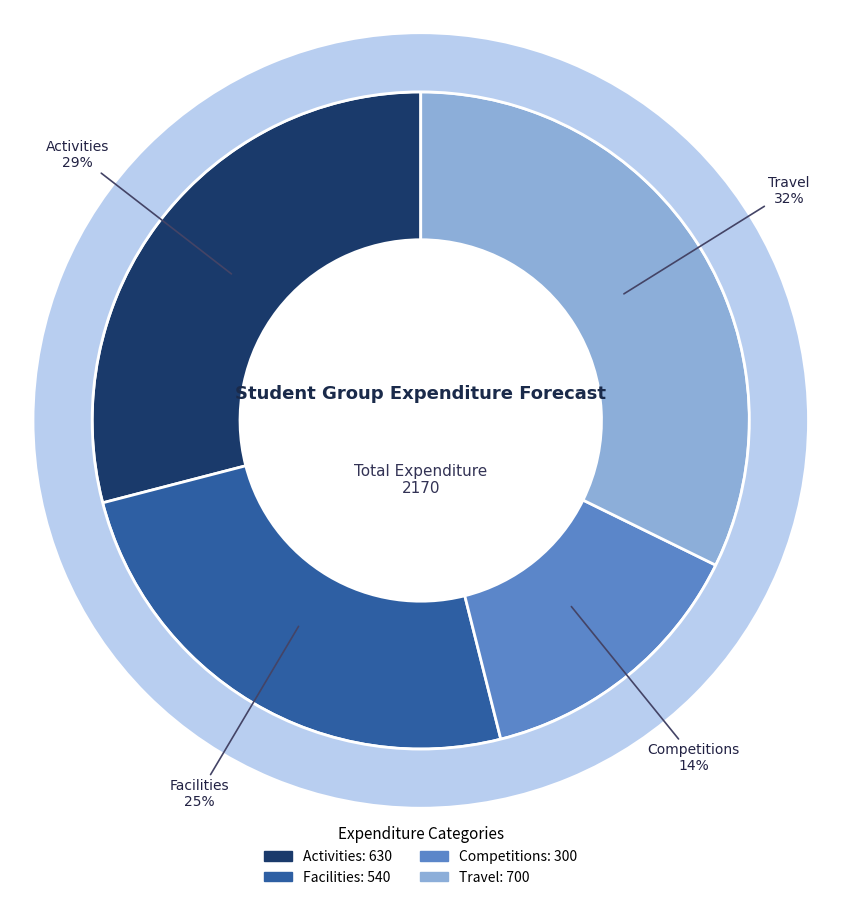

Does Facilities represent more than half of the total?

No